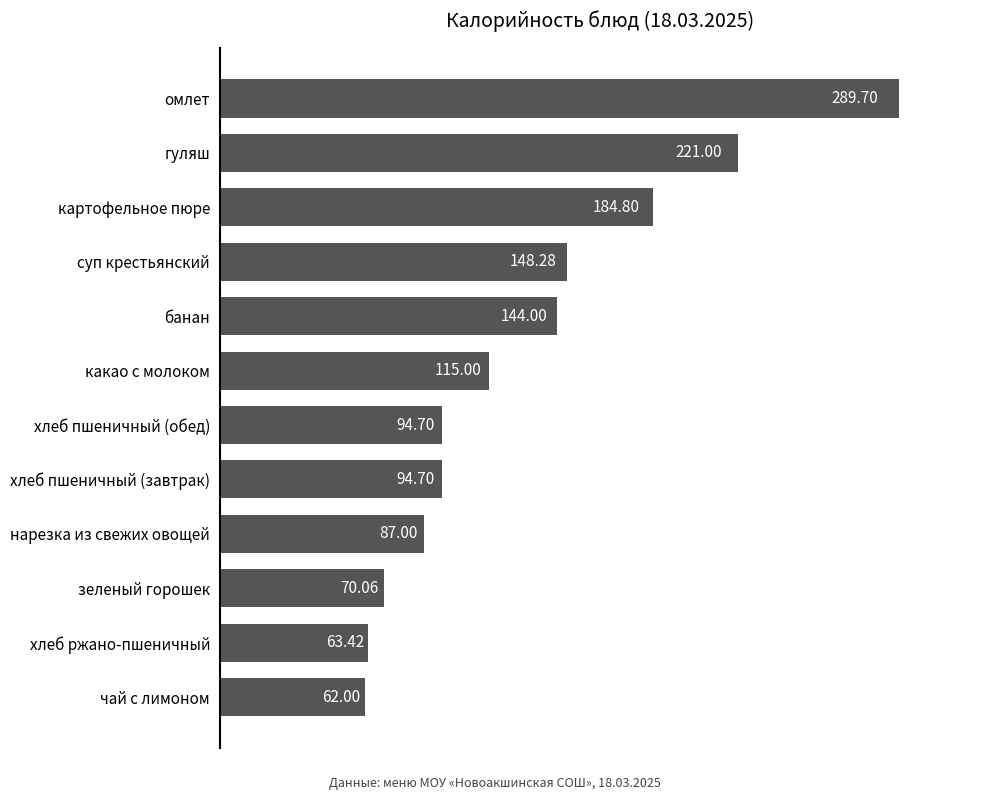

What is the label of the 8th bar from the bottom?

банан